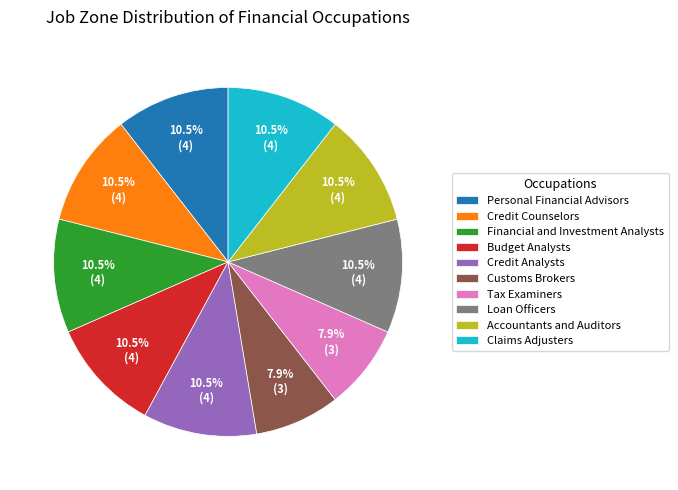

How much of the chart is everything except Credit Analysts?

89.5%